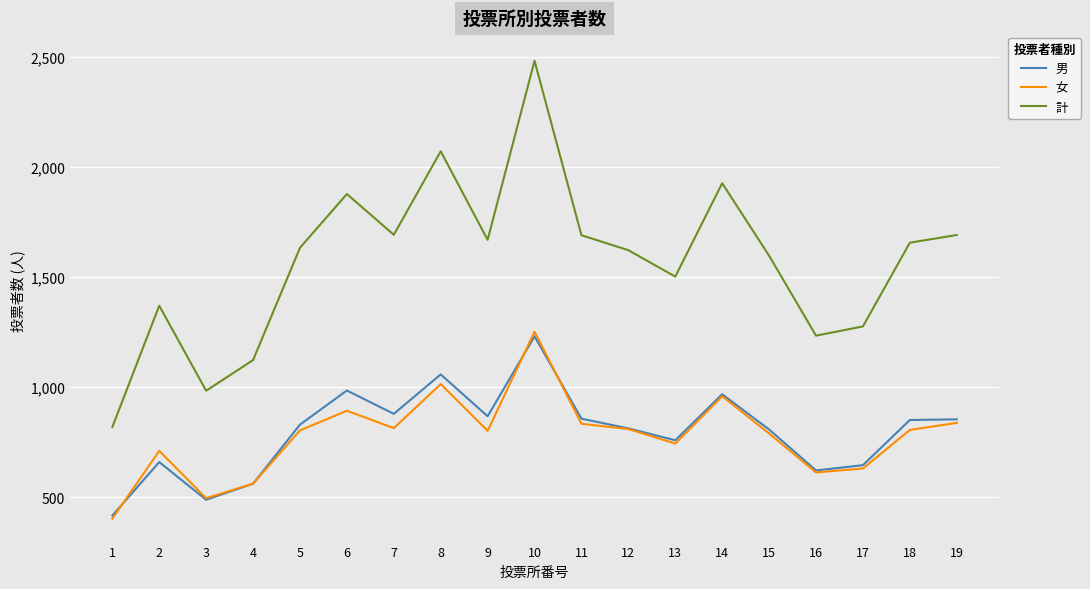

The value of 女 at 3 is 790. True or false?

False